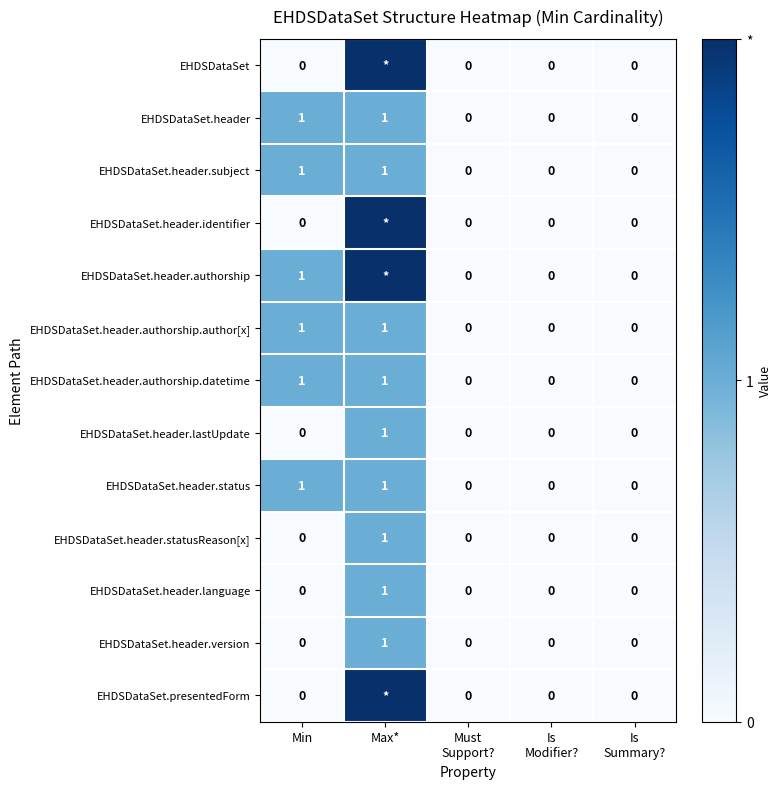

At which category is the sum across all series the highest?

Max*